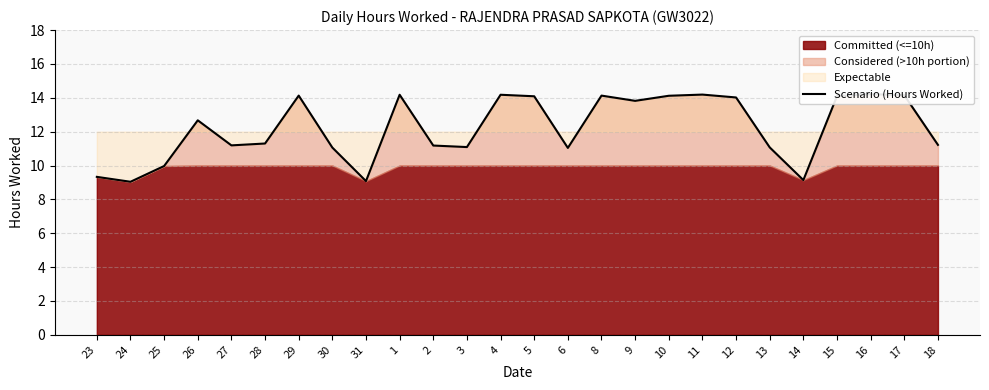

What is the change in value from 25 to 15?

+4.1